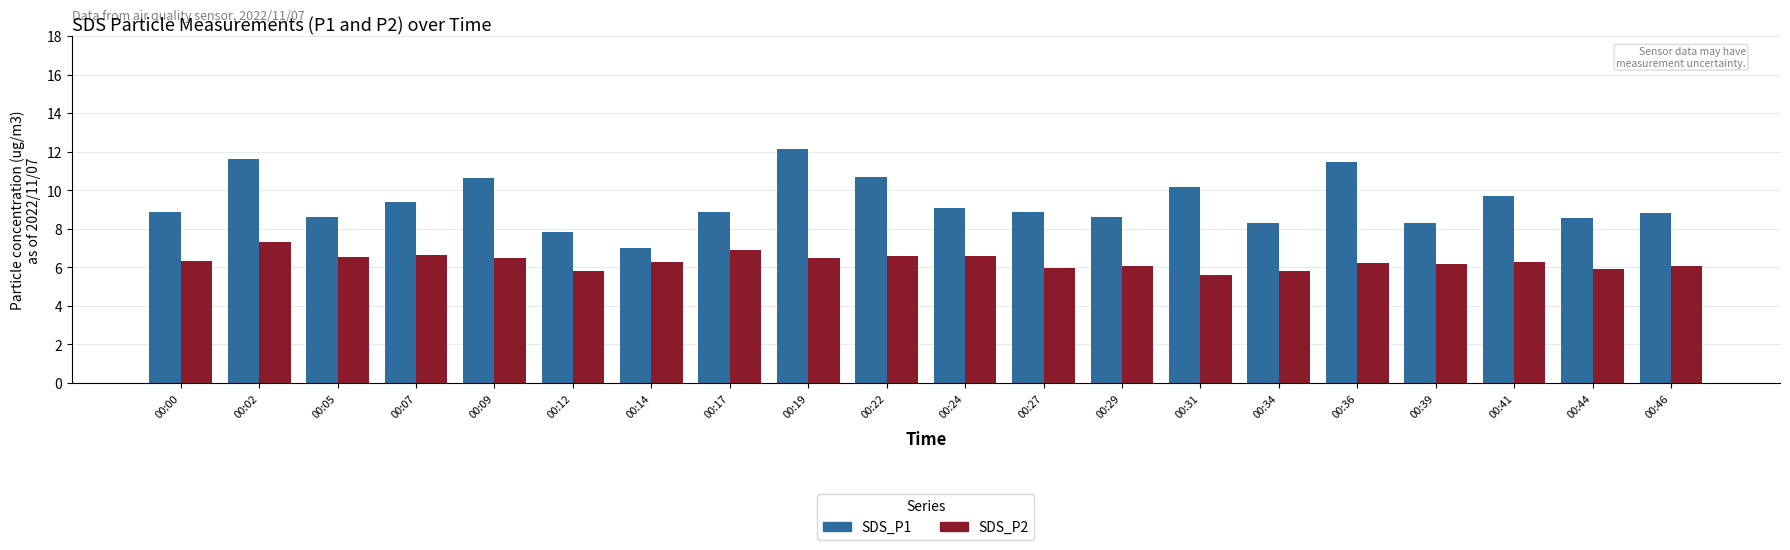

Is it true that SDS_P2 equals 5.9 at 00:44?

True